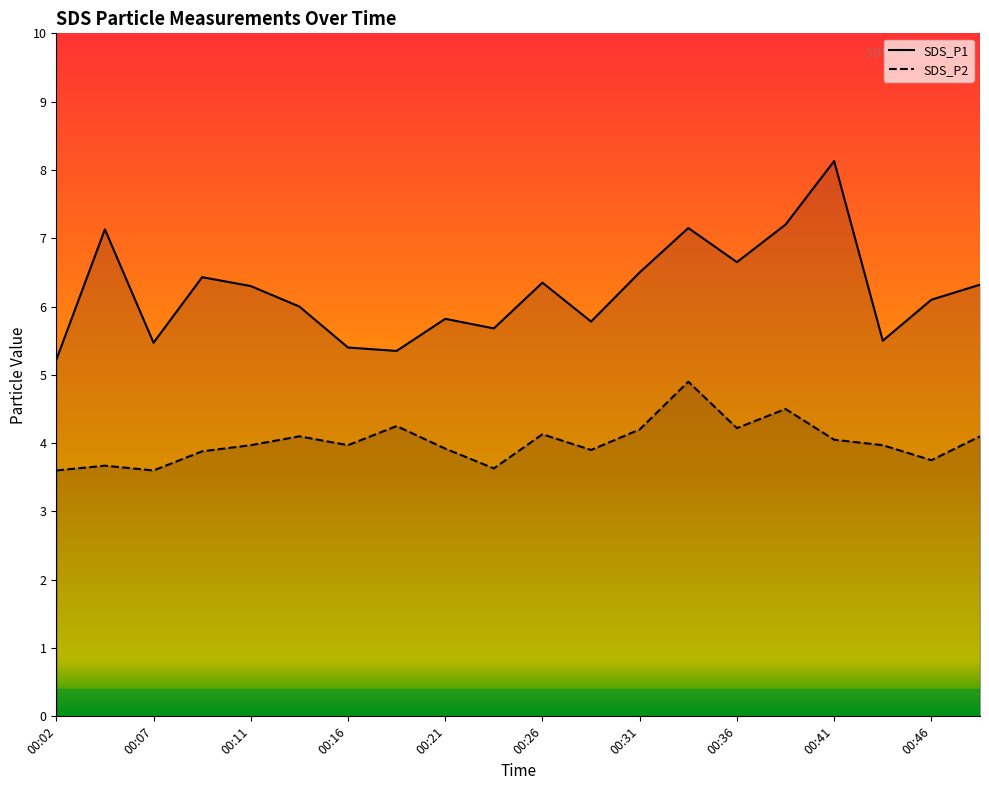

At which category is the sum across all series the highest?

00:41